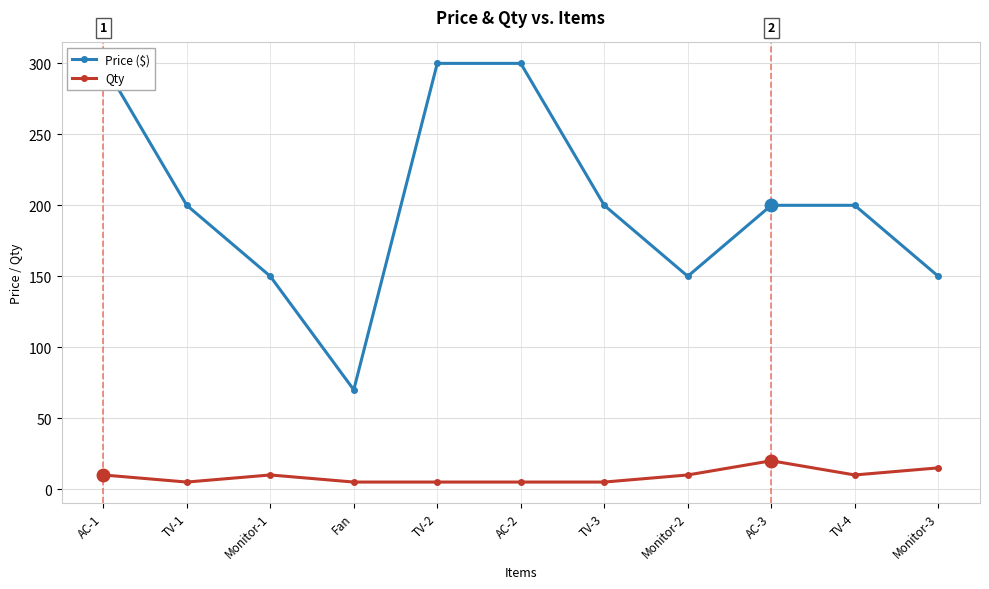

The value of Qty at TV-4 is 10. True or false?

True